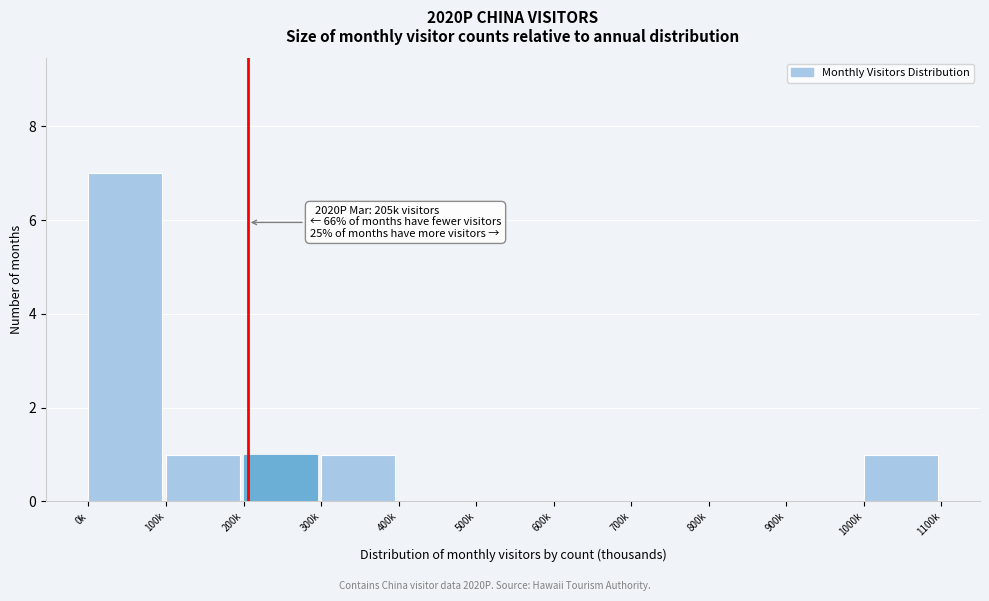

Reading left to right, extract all data points from this chart.

0k=7	100k=1	200k=1	300k=1	400k=0	500k=0	600k=0	700k=0	800k=0	900k=0	1000k=1